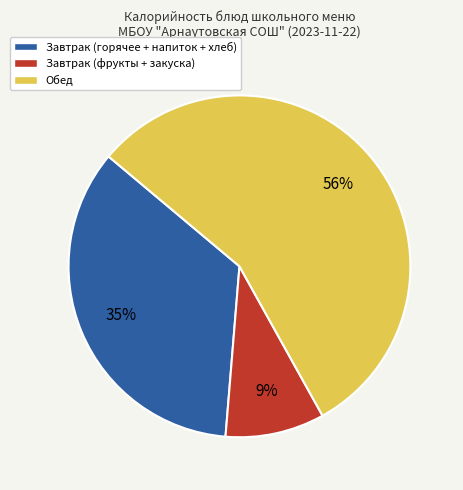

The Завтрак (фрукты + закуска) slice represents 21% of the pie. True or false?

False